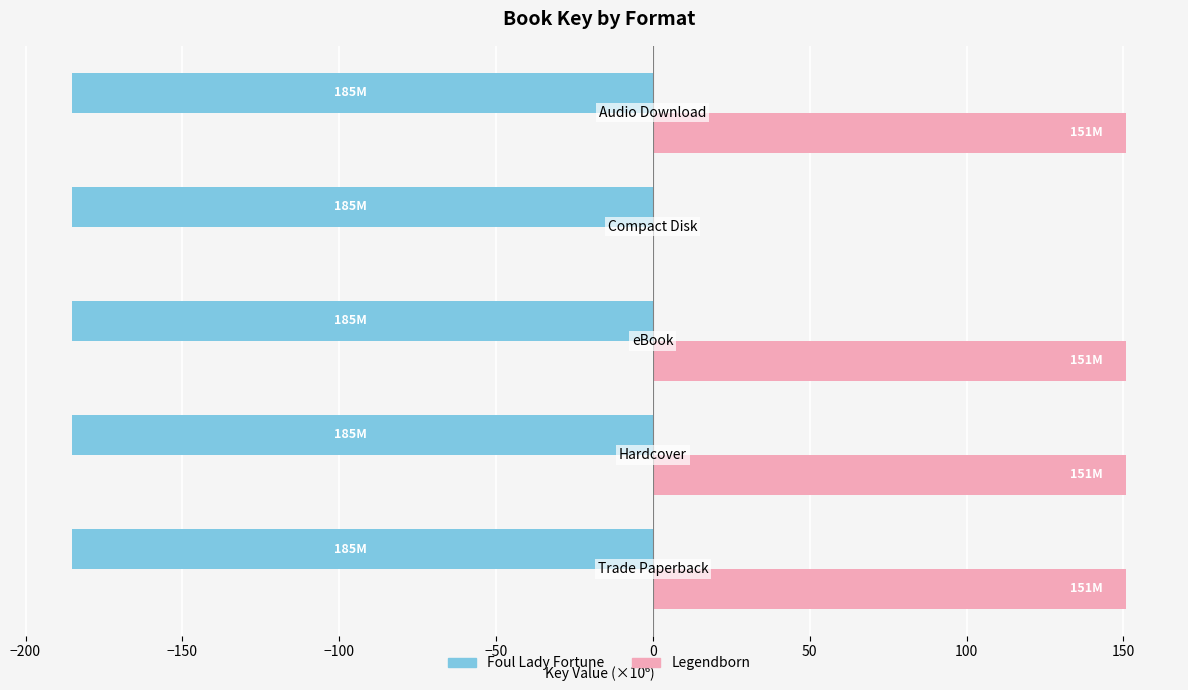

What is the highest value of the Foul Lady Fortune series?

-185.0